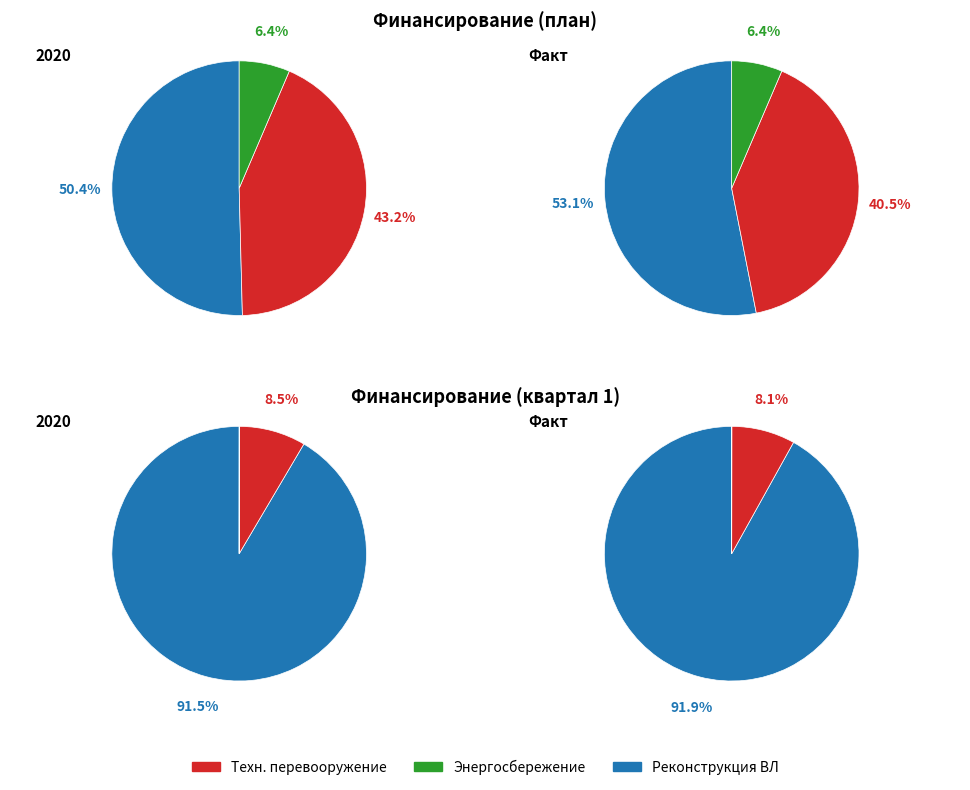

To the nearest percent, what is the average slice percentage?

33%